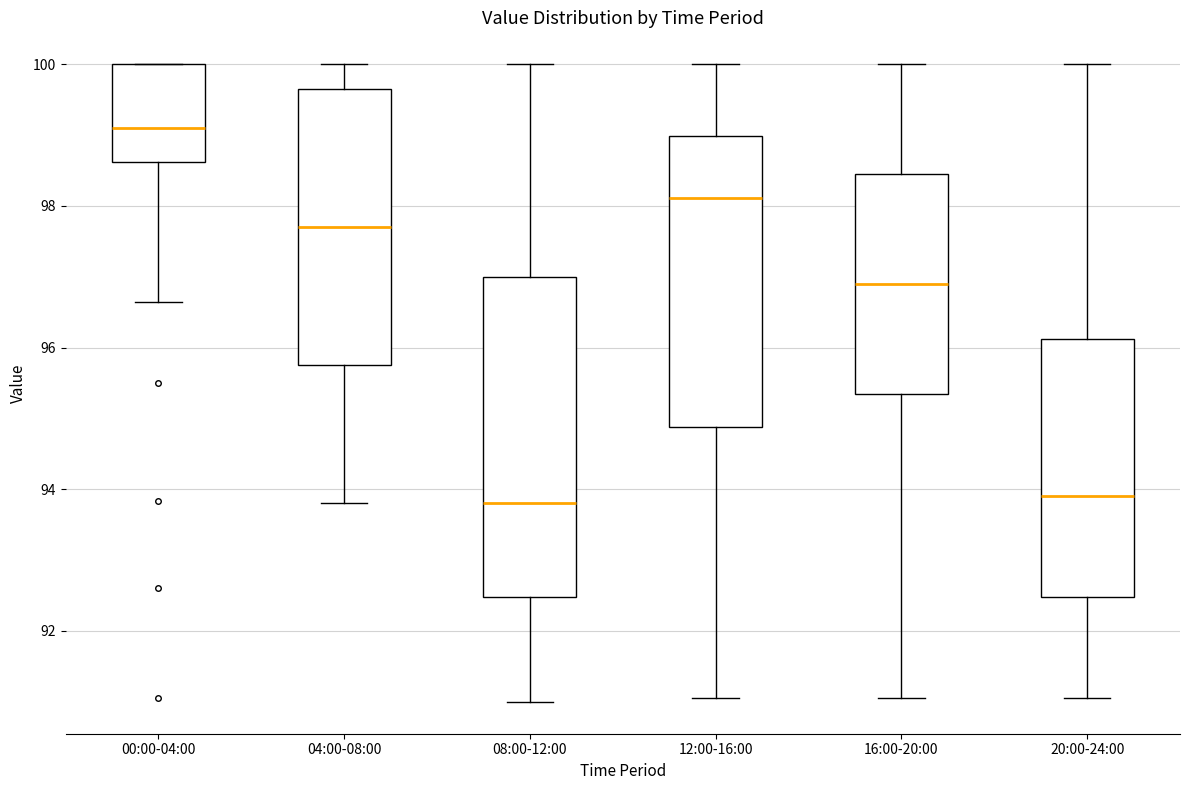

Reading left to right, read every box against the y-axis: the position of its median line, the range the box covers, and the ends of its whiskers. The values are not printed on the chart, so give them approximately, as read against the axis.

00:00-04:00: median 99.0, box 98.6 to 100.0, whiskers 96.6 to 100.0
04:00-08:00: median 97.8, box 95.8 to 99.6, whiskers 93.8 to 100.0
08:00-12:00: median 93.8, box 92.4 to 97.0, whiskers 91.0 to 100.0
12:00-16:00: median 98.2, box 94.8 to 99.0, whiskers 91.0 to 100.0
16:00-20:00: median 97.0, box 95.4 to 98.4, whiskers 91.0 to 100.0
20:00-24:00: median 94.0, box 92.4 to 96.2, whiskers 91.0 to 100.0